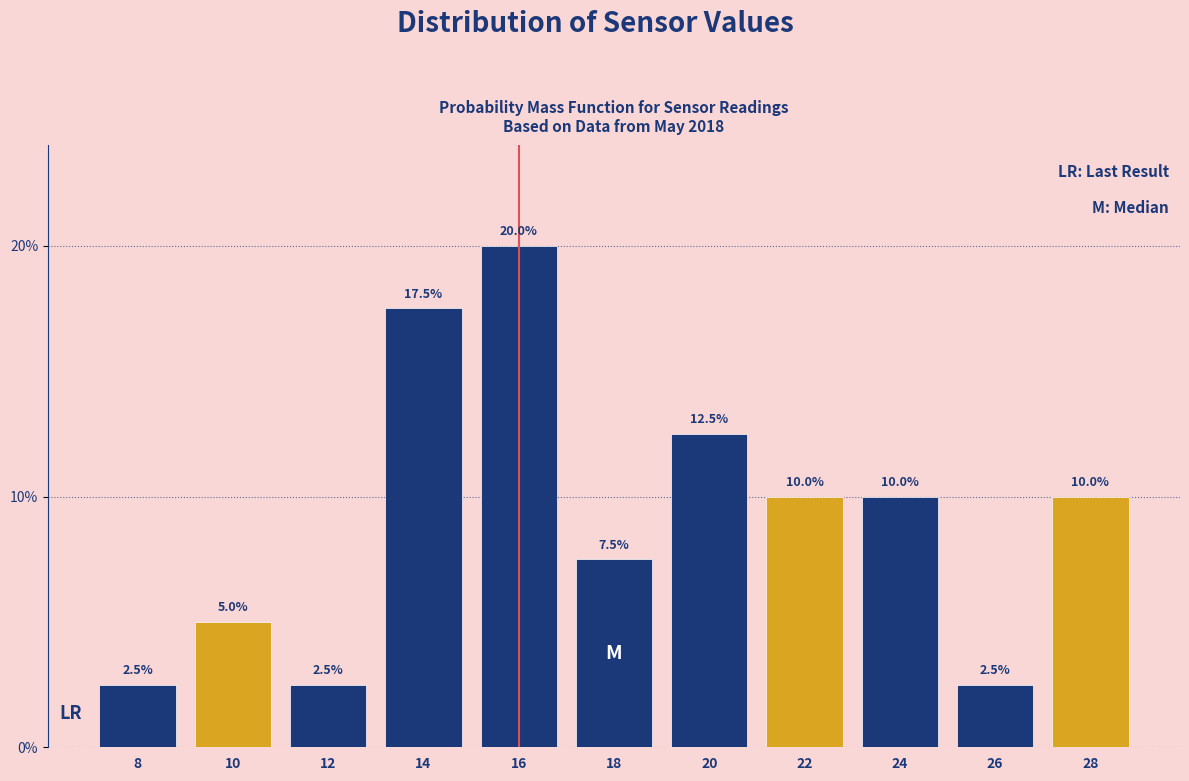

Reading left to right, list all the values displayed in this chart.

8=2.5	10=5.0	12=2.5	14=17.5	16=20.0	18=7.5	20=12.5	22=10.0	24=10.0	26=2.5	28=10.0